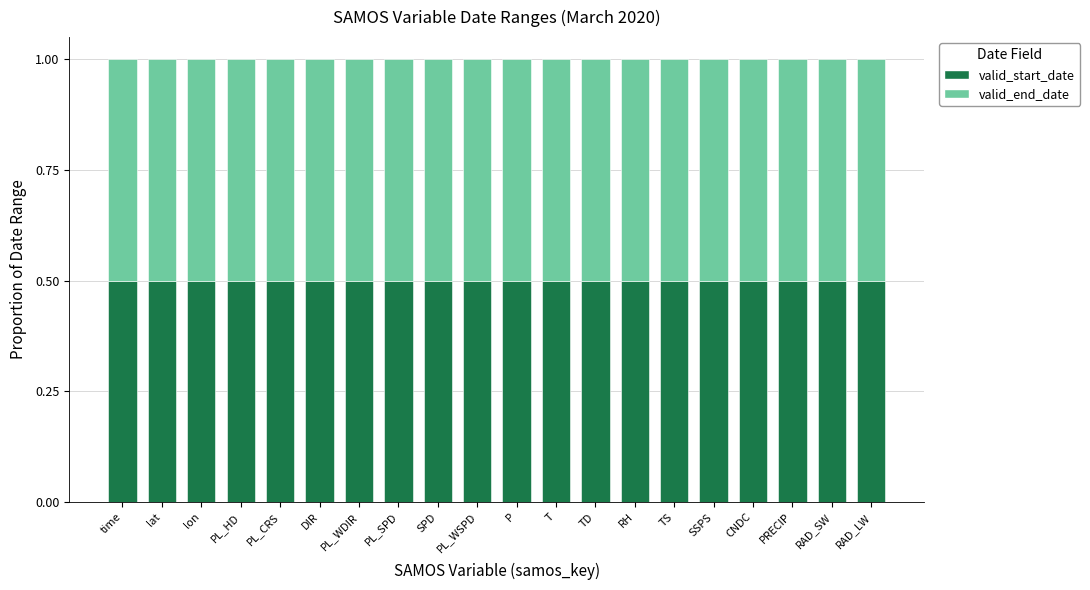

What is the sum of all valid_start_date values?

10.0